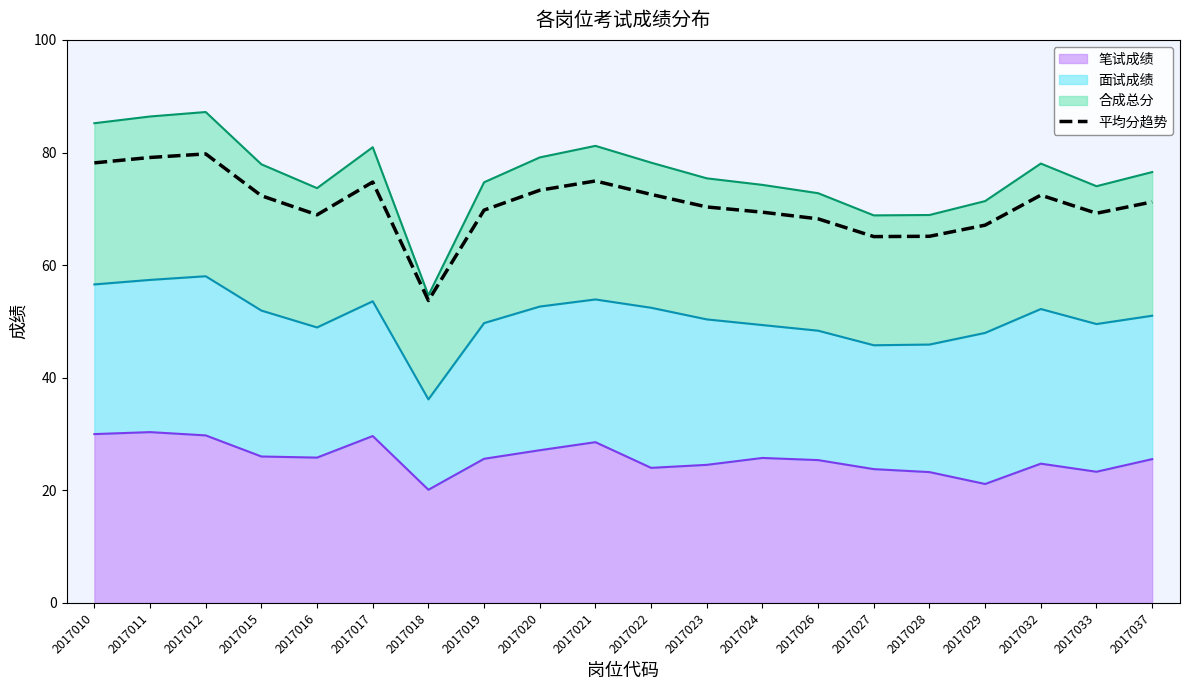

How many data points are less than 71?

10